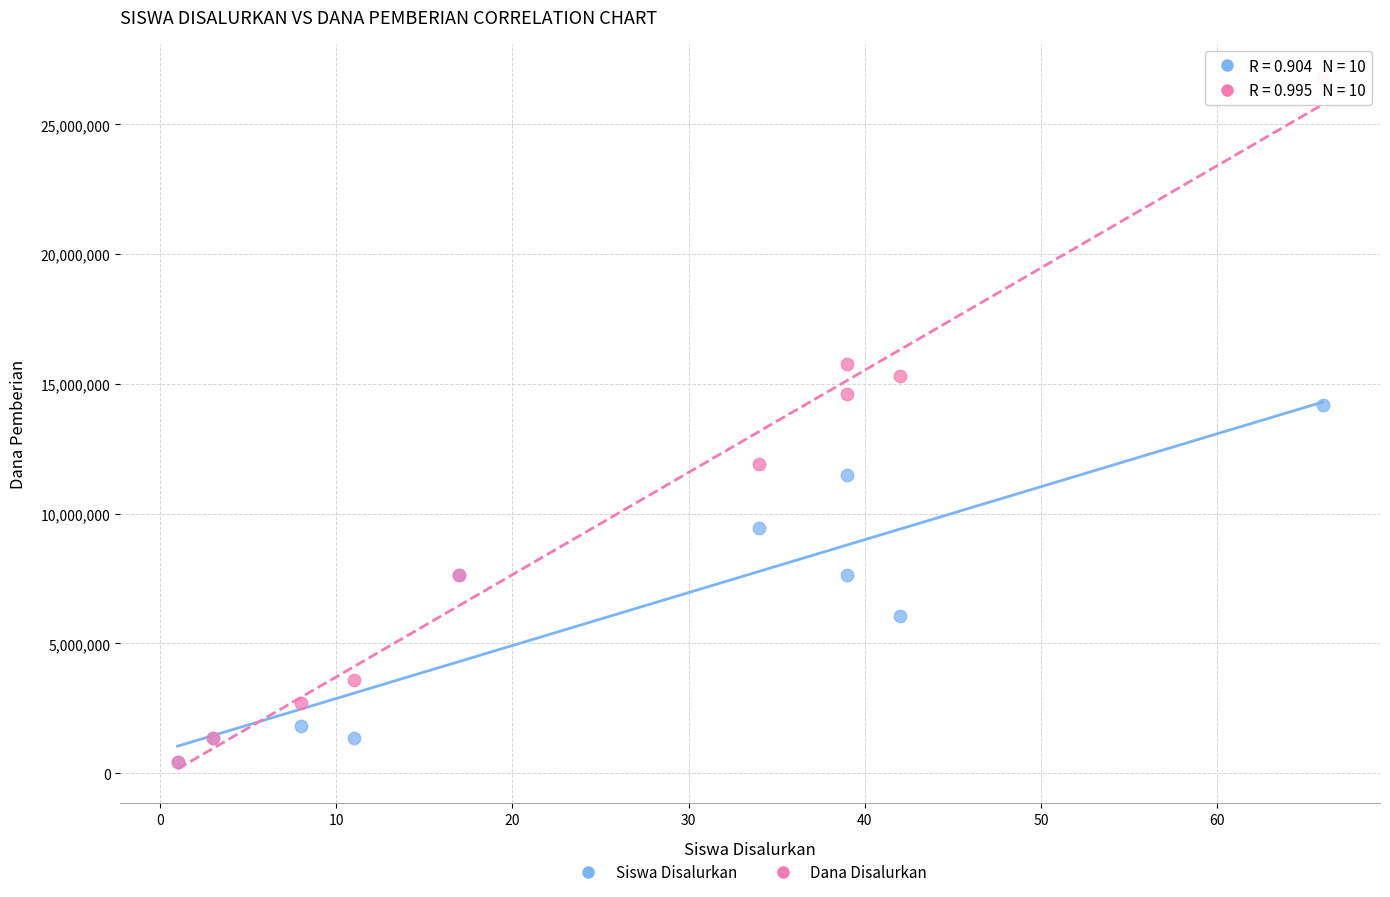

Which series reaches the maximum Y coordinate?

Dana Disalurkan